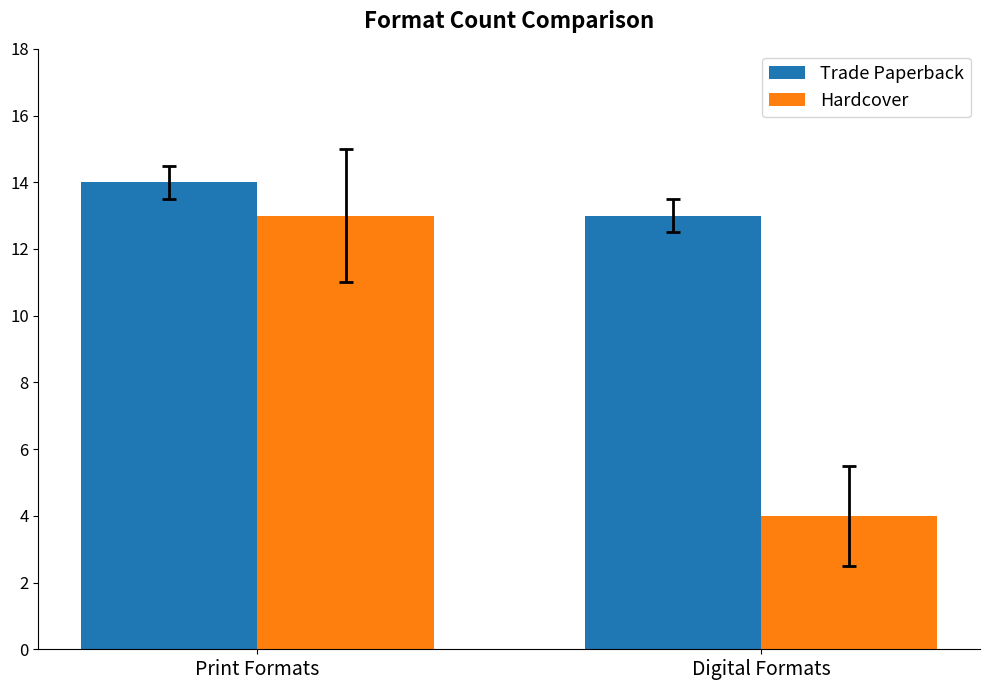

What is the greatest value displayed?

14